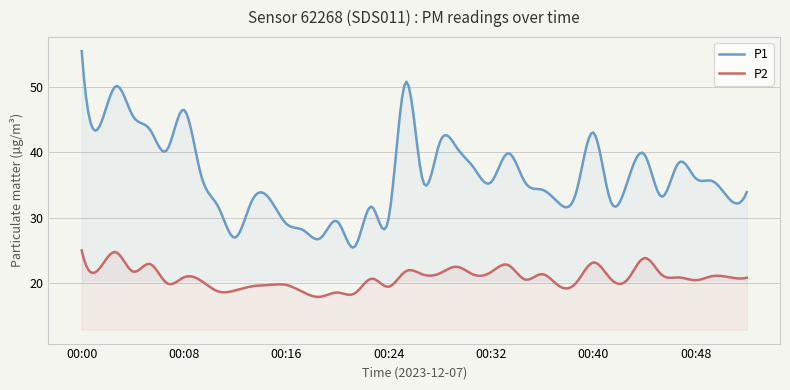

Rank the series by their maximum value, from highest to lowest.

P1, P2